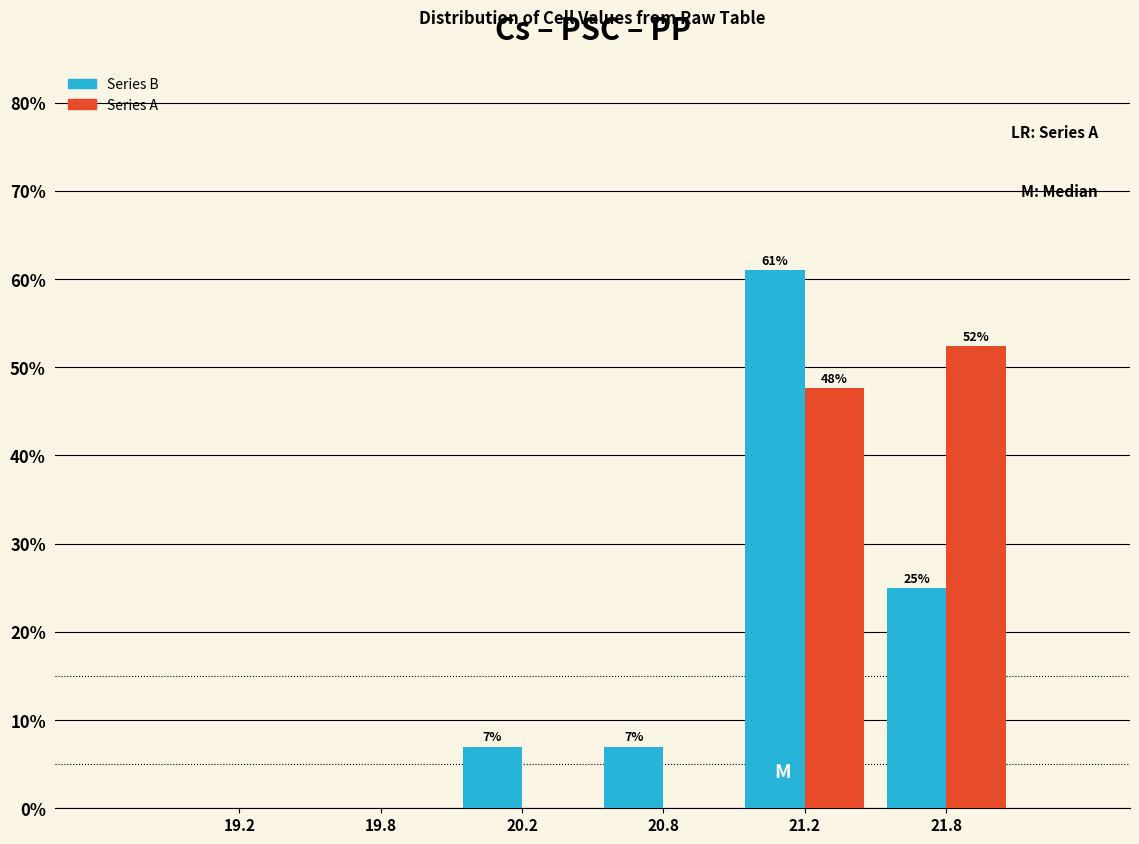

At which label does Series B first exceed 7?

20.2